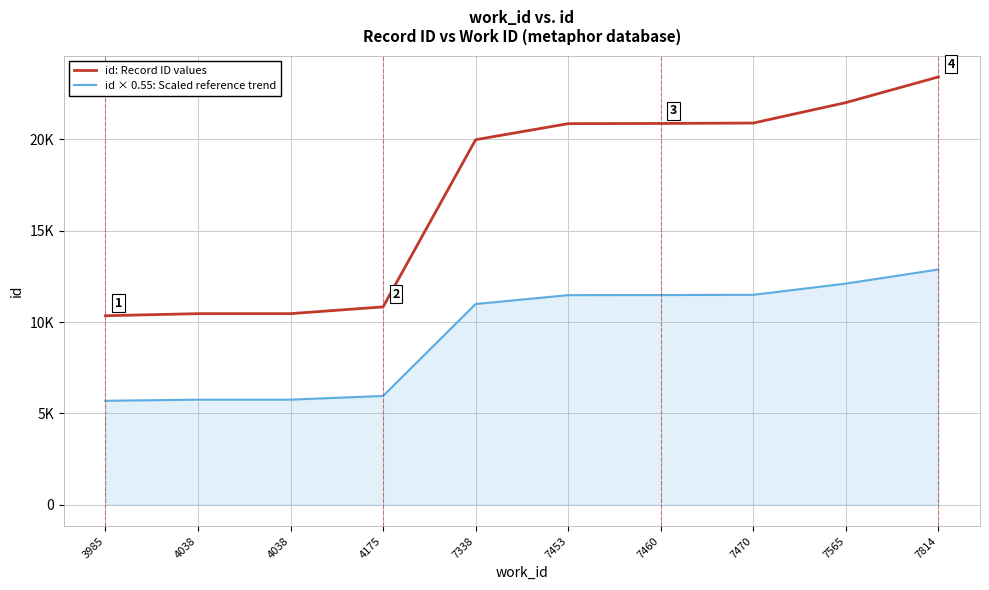

Does the chart display data point markers on the line(s)?

No